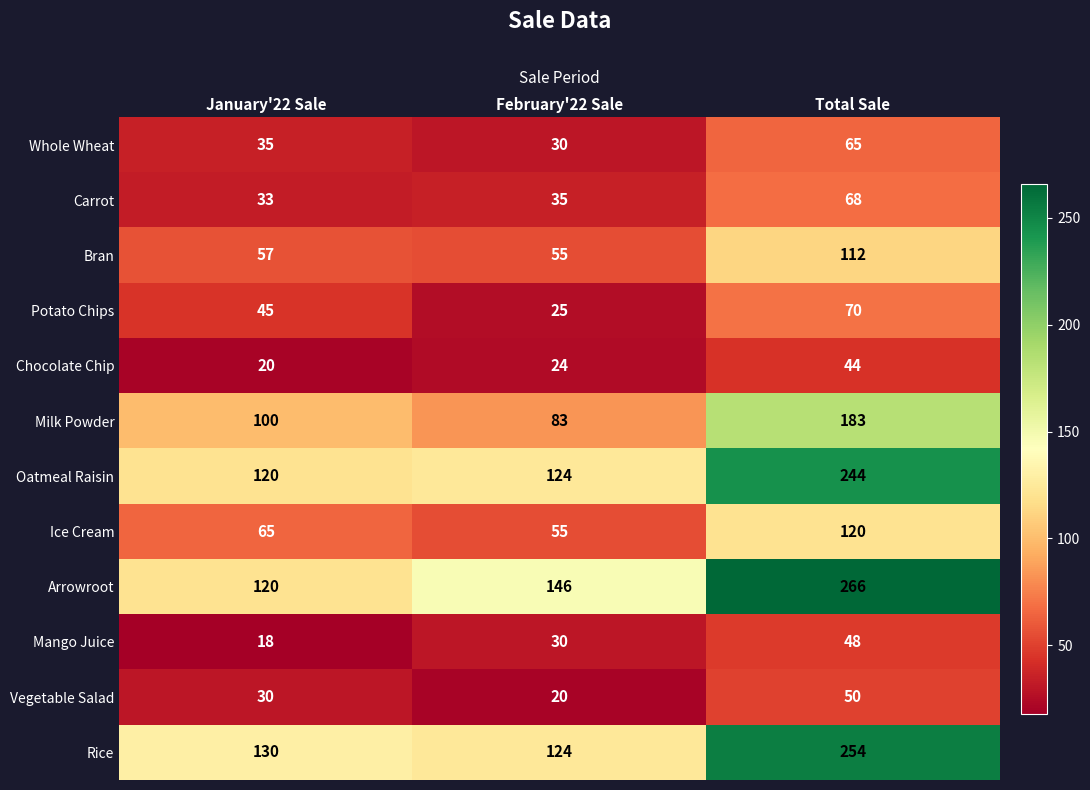

Which label corresponds to the smallest value in the chart?

January'22 Sale